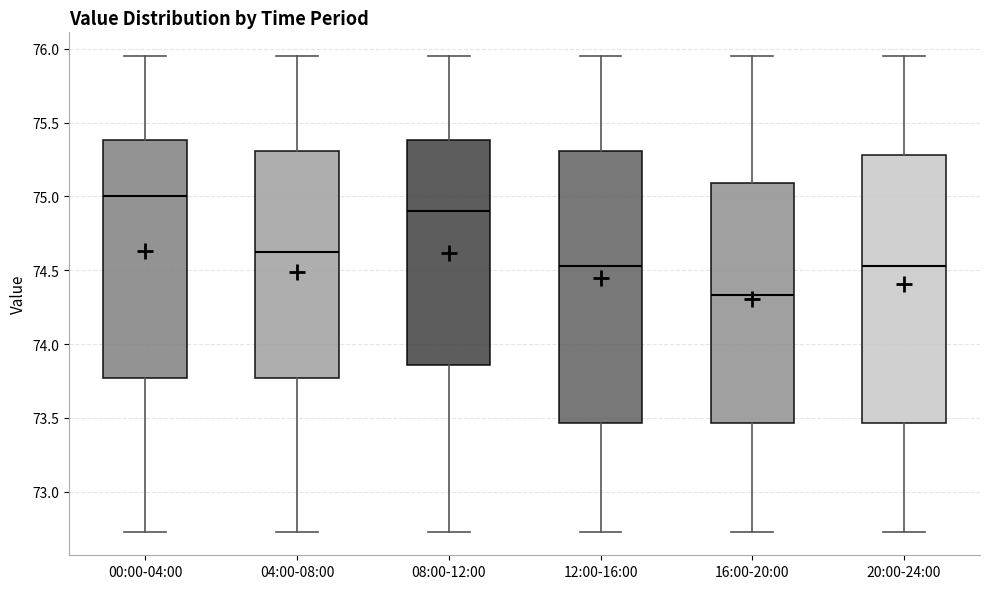

Which box's median line is the highest?

00:00-04:00